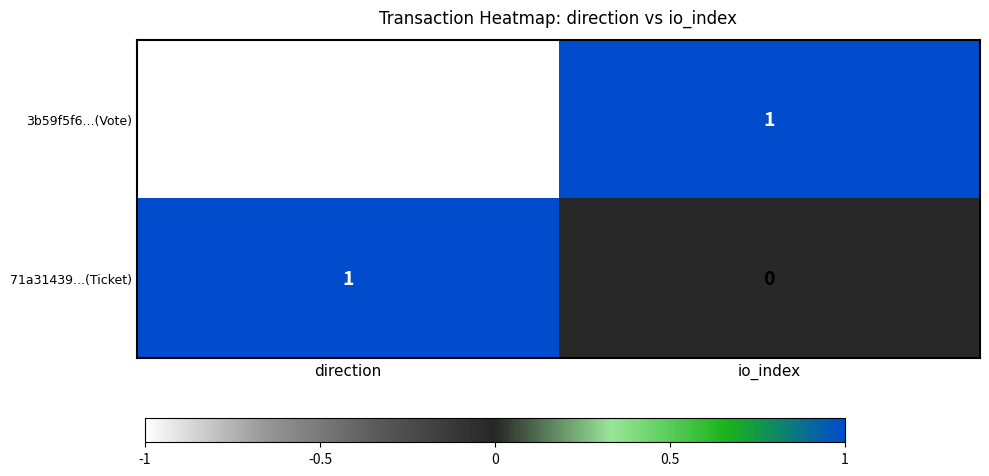

Which series has the largest total across all categories?

71a31439...(Ticket)